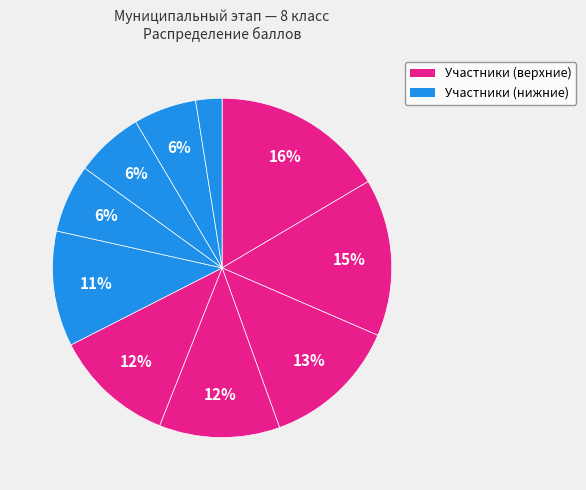

How many slices are in this pie chart?

10